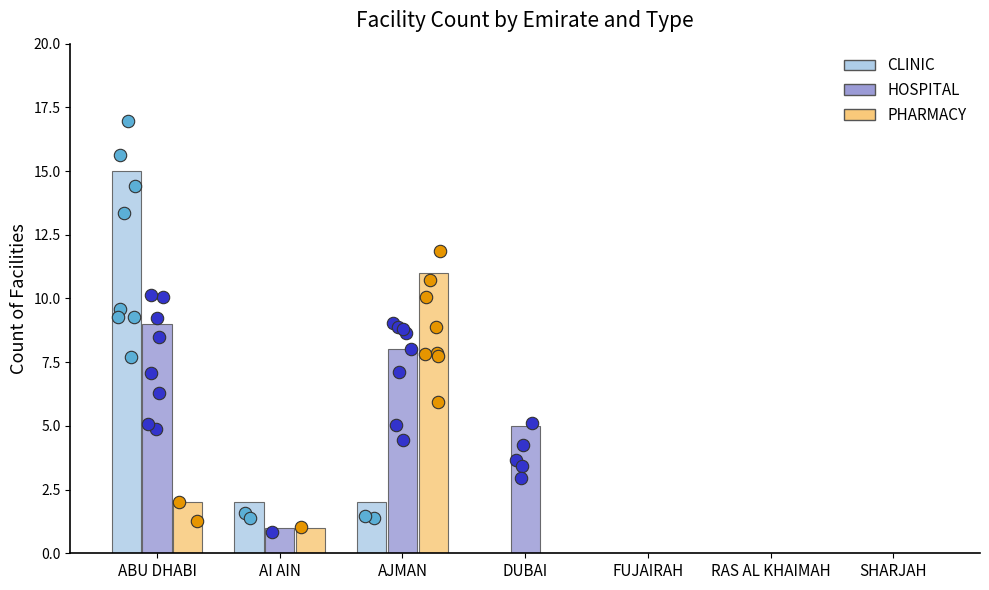

At which category is the sum across all series the highest?

ABU DHABI